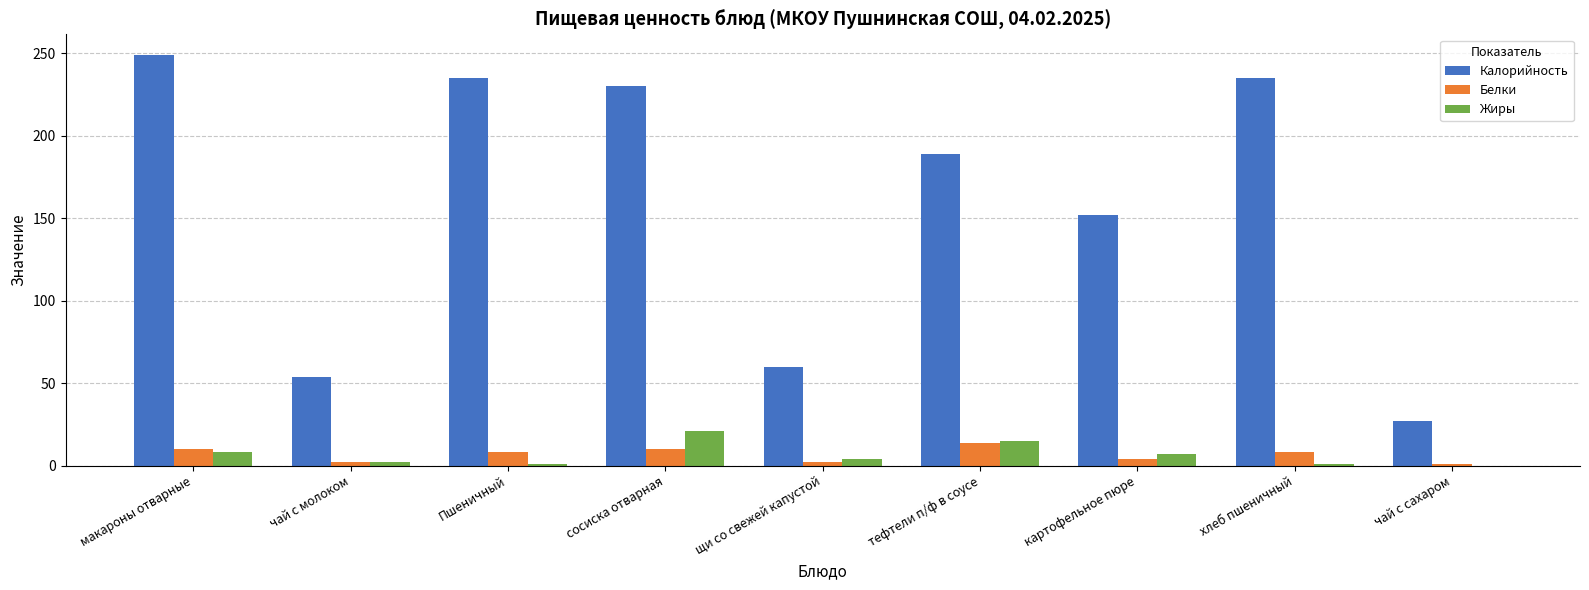

Where does the Калорийность series first go above 189?

макароны отварные